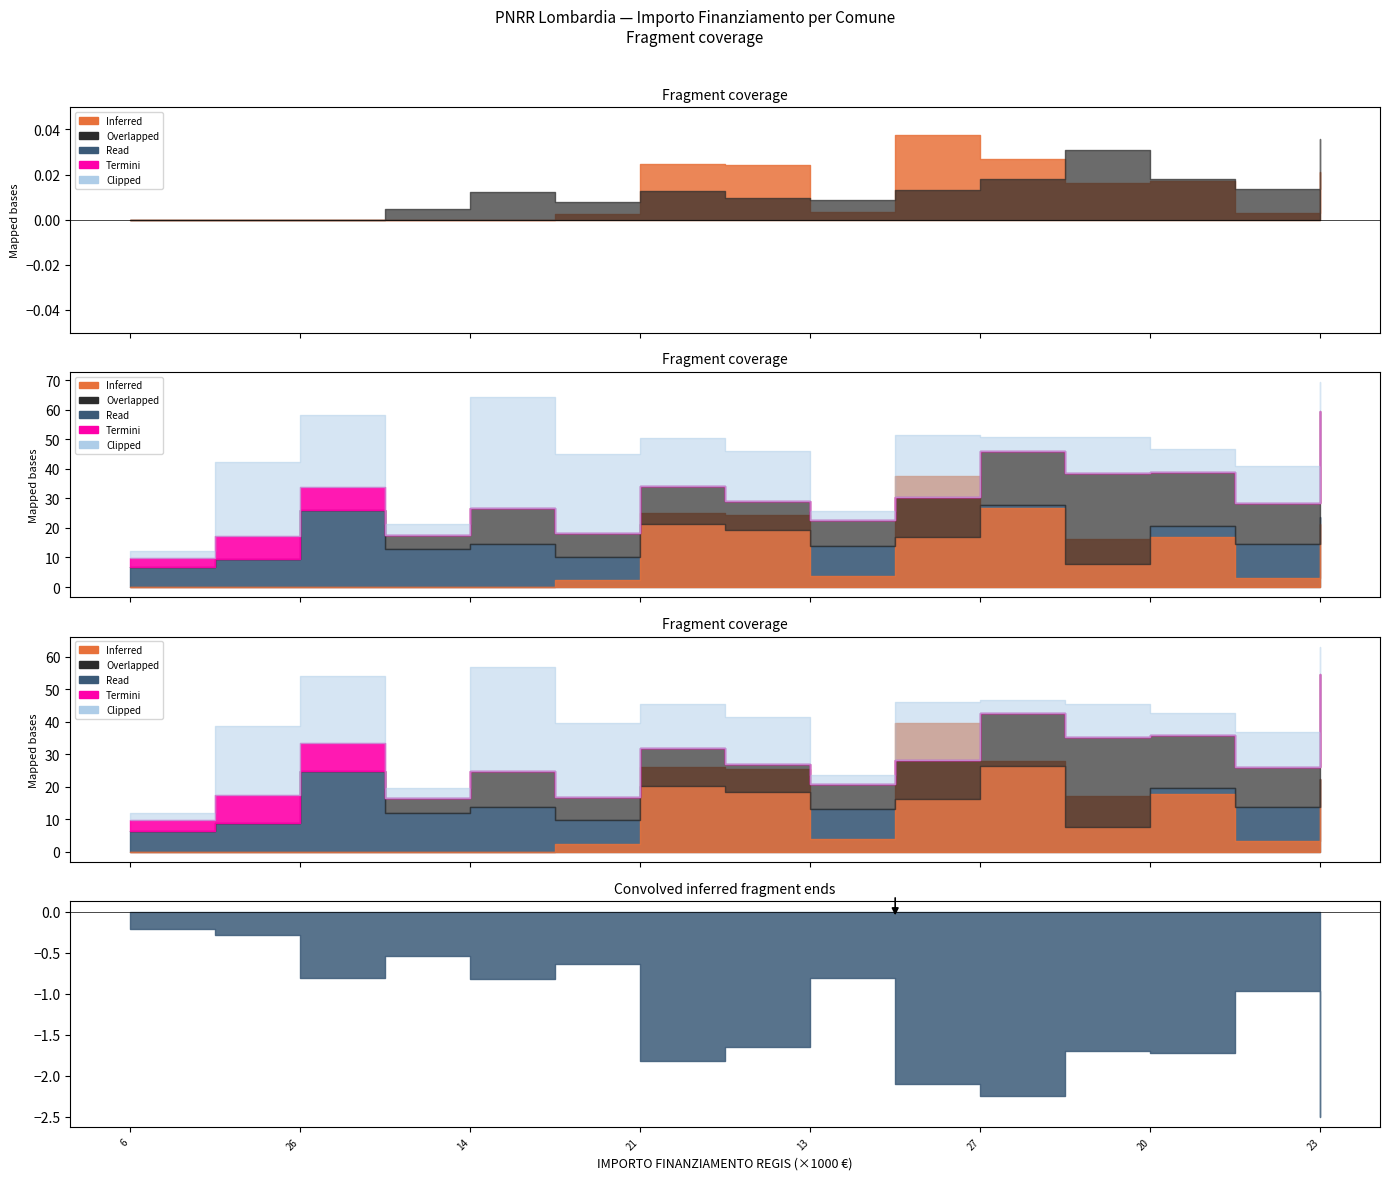

In Overlapped, how many points are lower than both neighbors (excluding endpoints)?

3